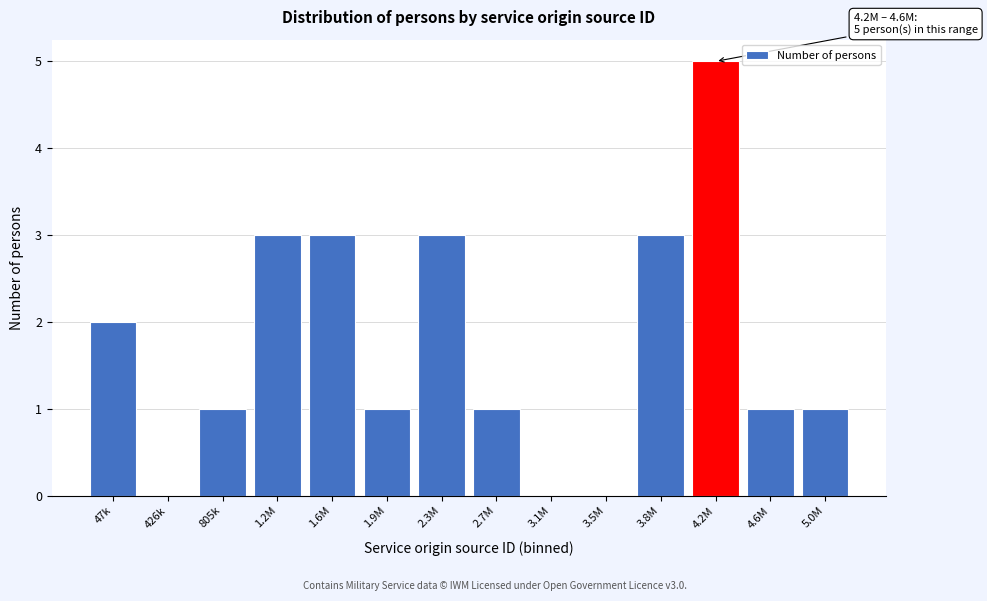

Reading left to right, what are all the values shown in this chart?

47k=2	426k=0	805k=1	1.2M=3	1.6M=3	1.9M=1	2.3M=3	2.7M=1	3.1M=0	3.5M=0	3.8M=3	4.2M=5	4.6M=1	5.0M=1